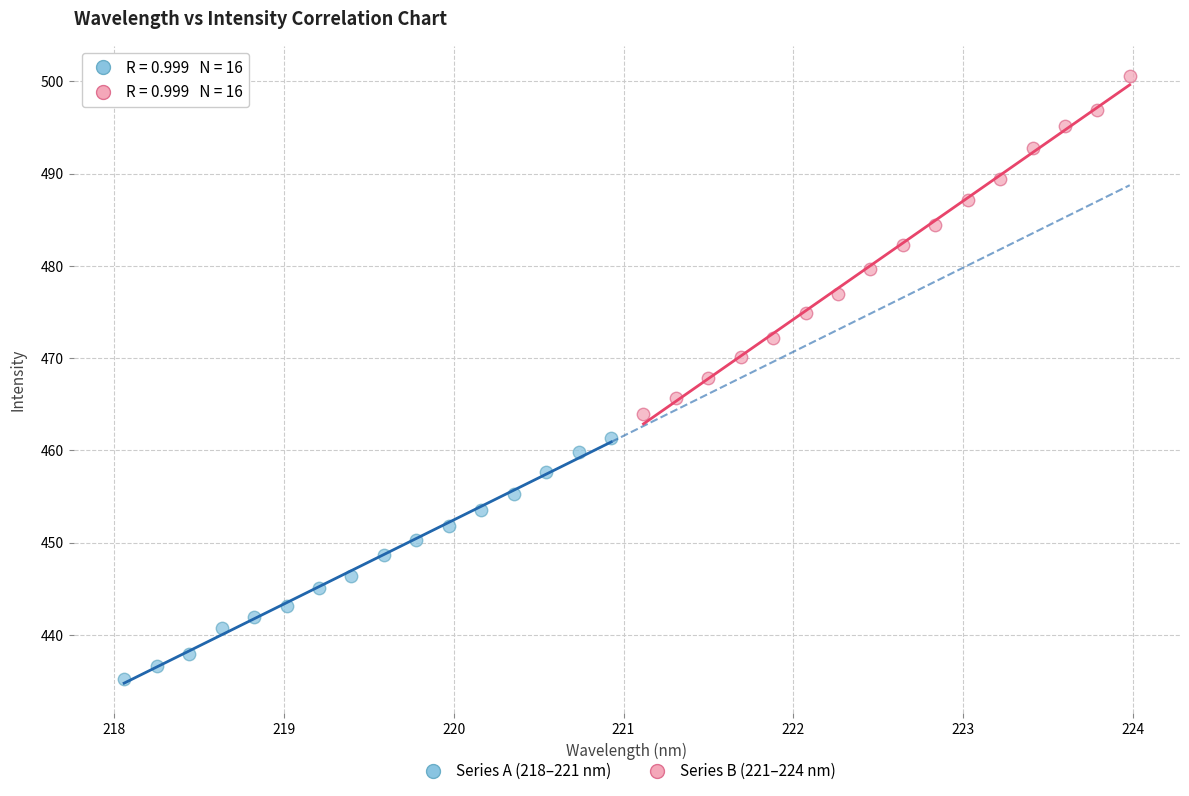

Which series reaches the maximum Y coordinate?

Series B (221–224 nm)